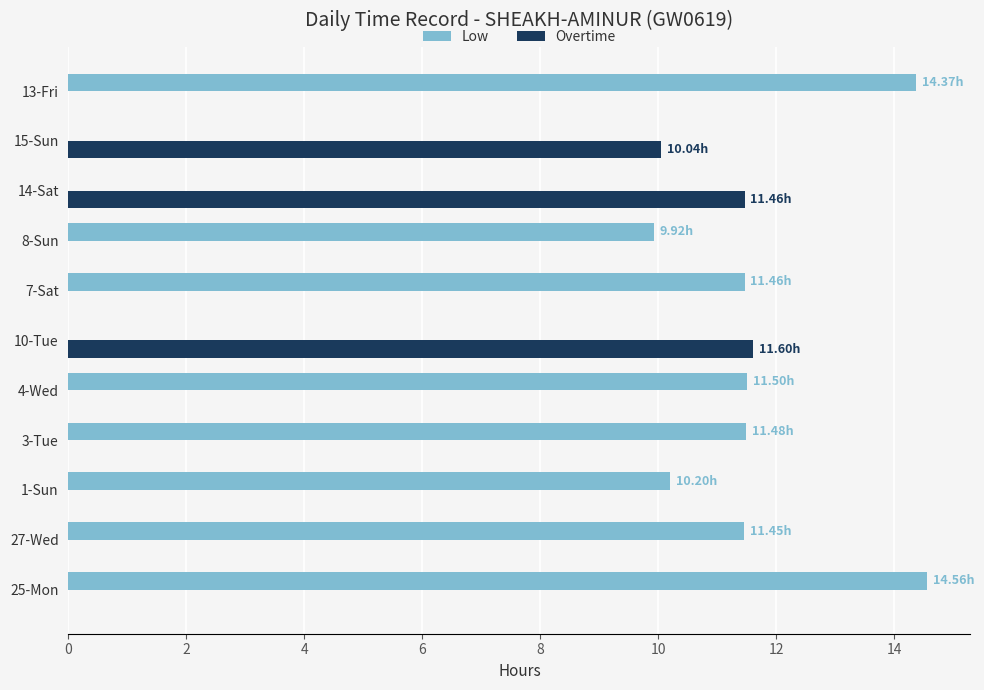

What is the sum of all Overtime values?

33.1